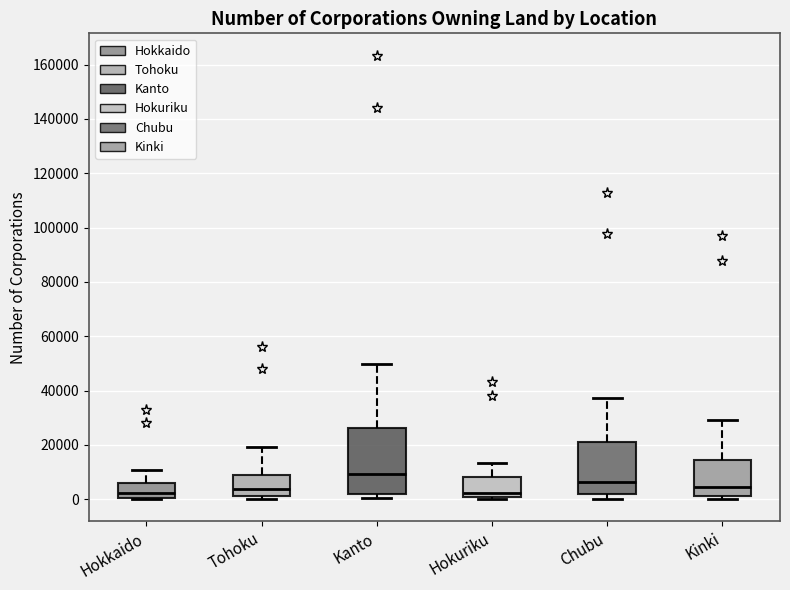

Which box is the tallest, from its lower edge to its upper edge?

Kanto